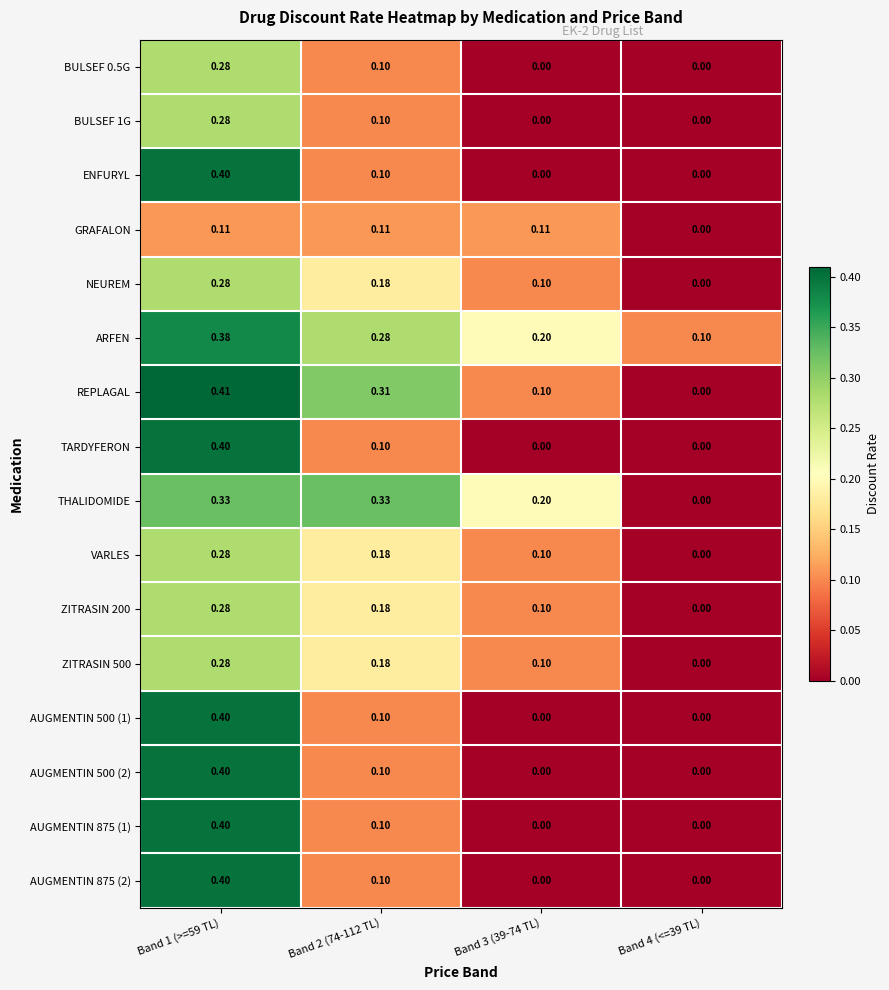

Is the value of ZITRASIN 500 at Band 1 (>=59 TL) greater than the value of AUGMENTIN 500 (2) at Band 1 (>=59 TL)?

No